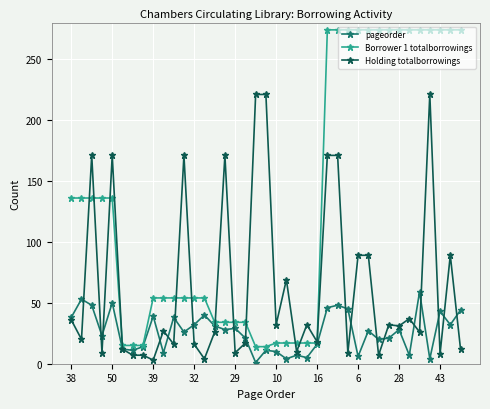

Count the number of data series in this chart.

3